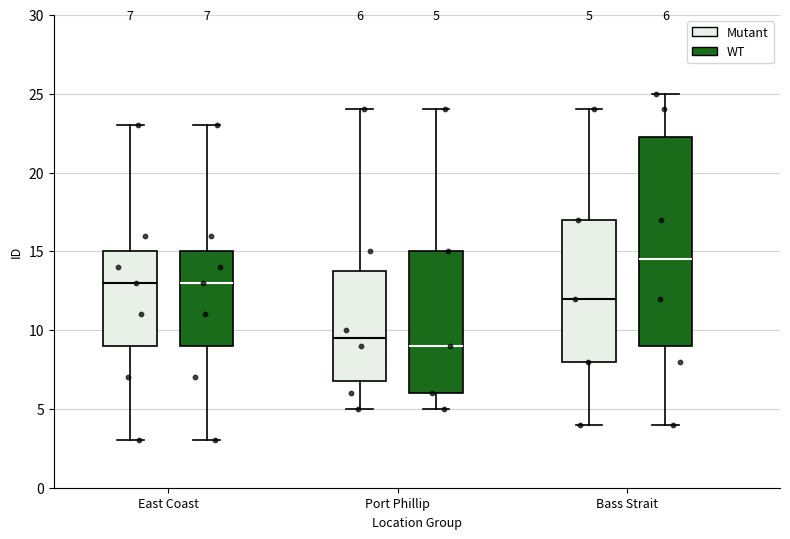

Which box's median line is the lowest?

Port Phillip (WT)